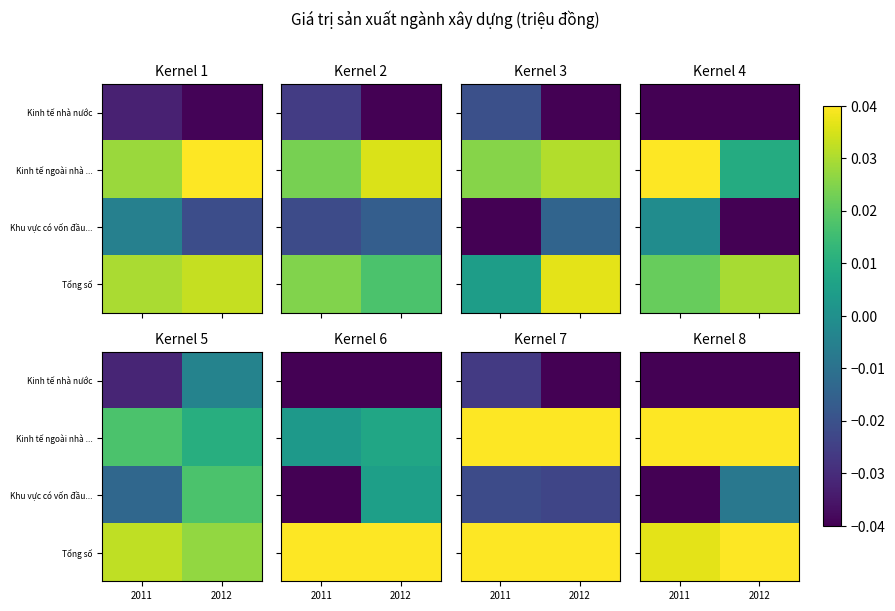

Rank the categories by Kinh tế ngoài nhà ... value from highest to lowest.

2012, 2011